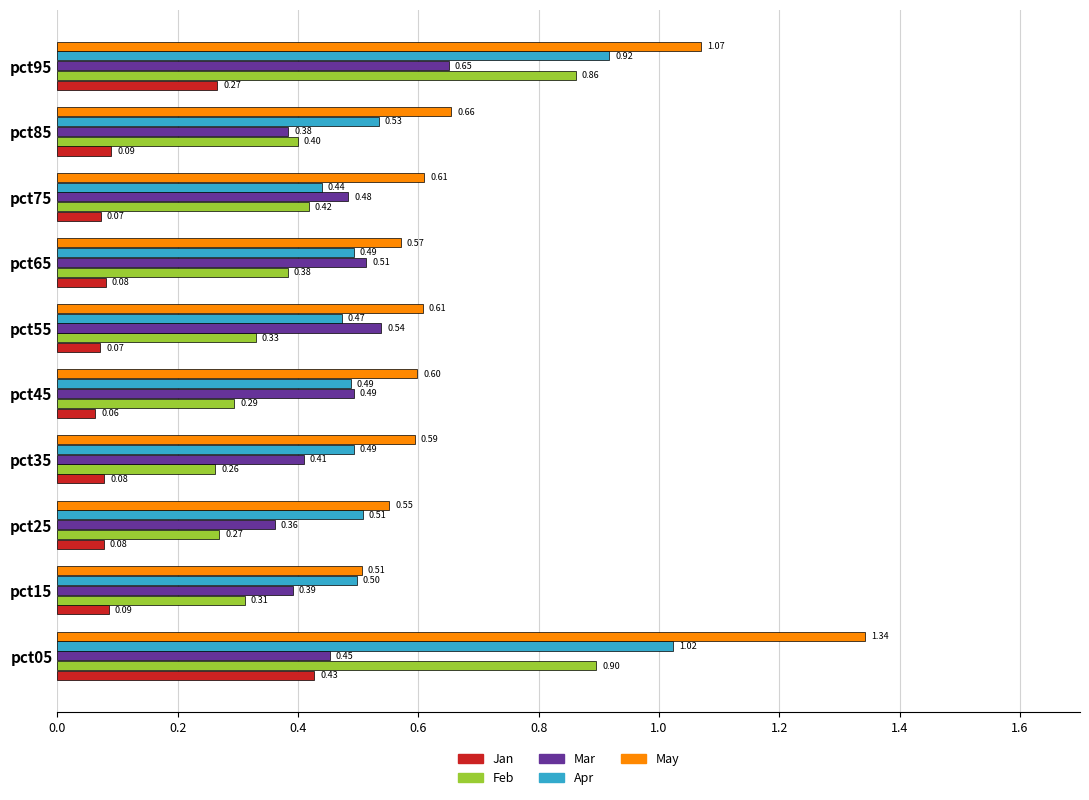

Which series has the largest total across all categories?

May